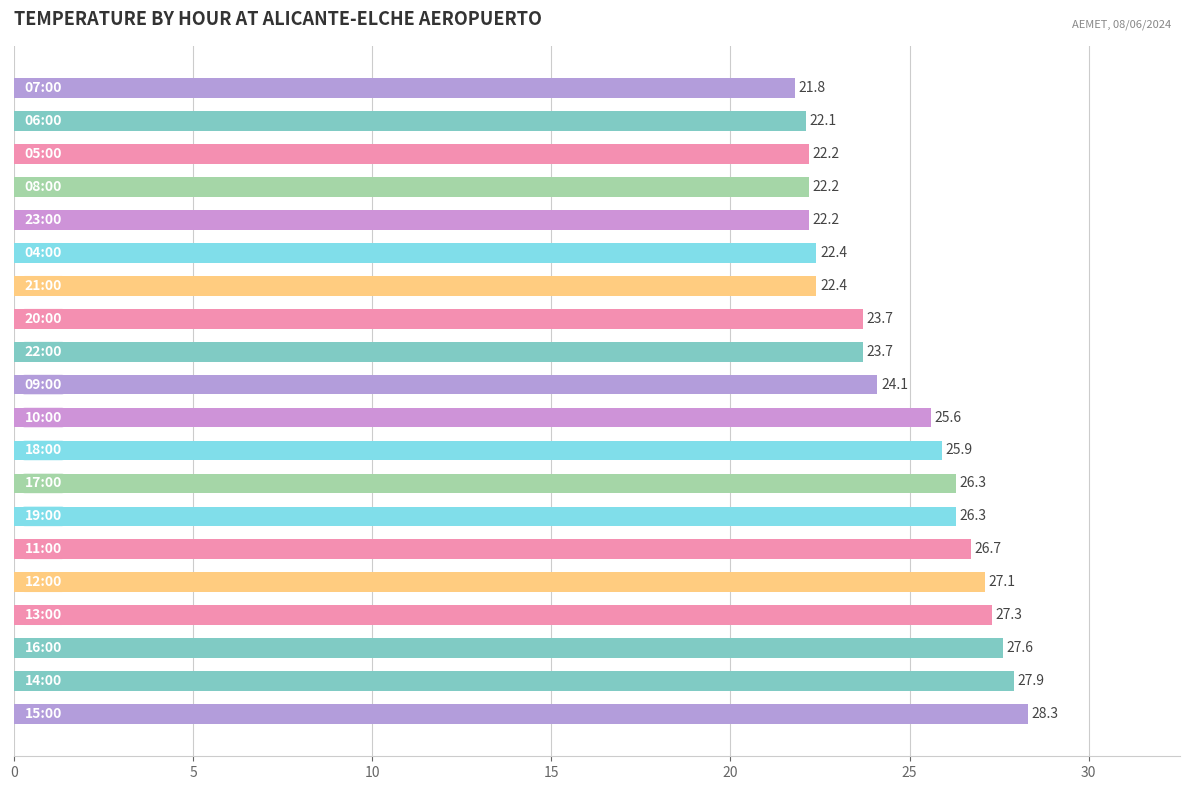

What is the difference between the second highest and second lowest values?

5.8